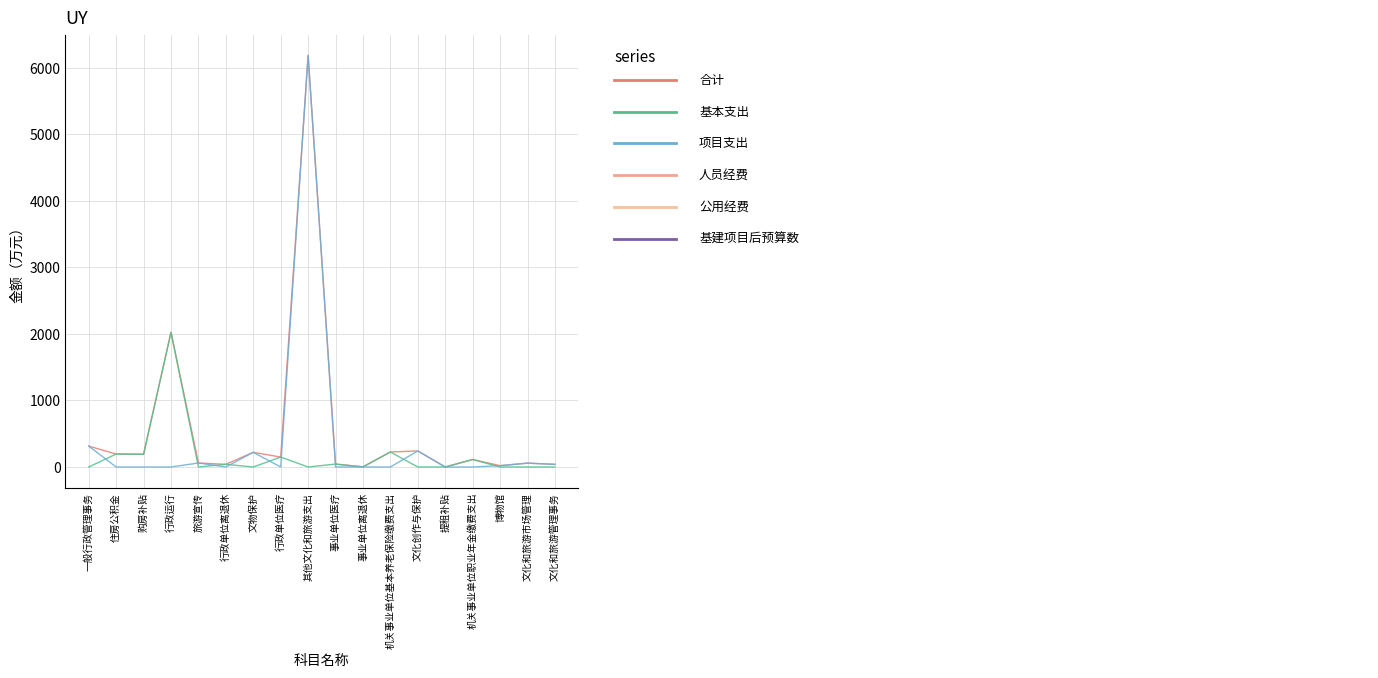

What is the total value across all series at 购房补贴?

382.8